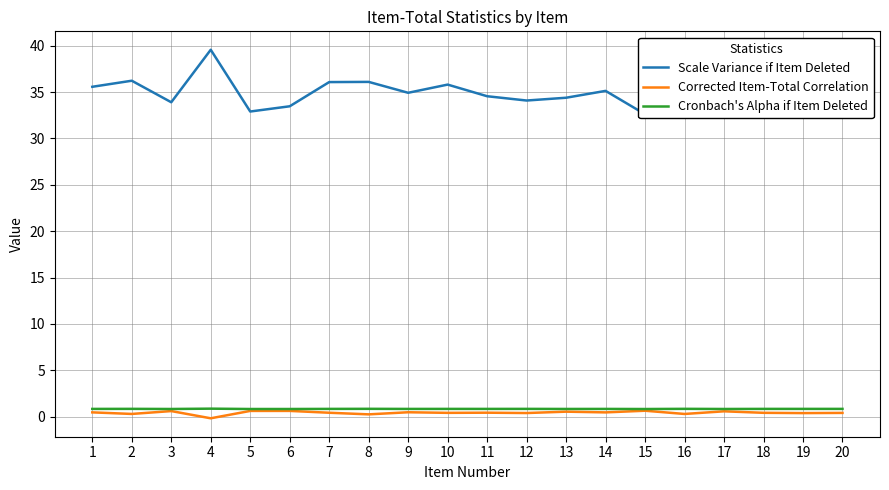

At which category is the sum across all series the highest?

4